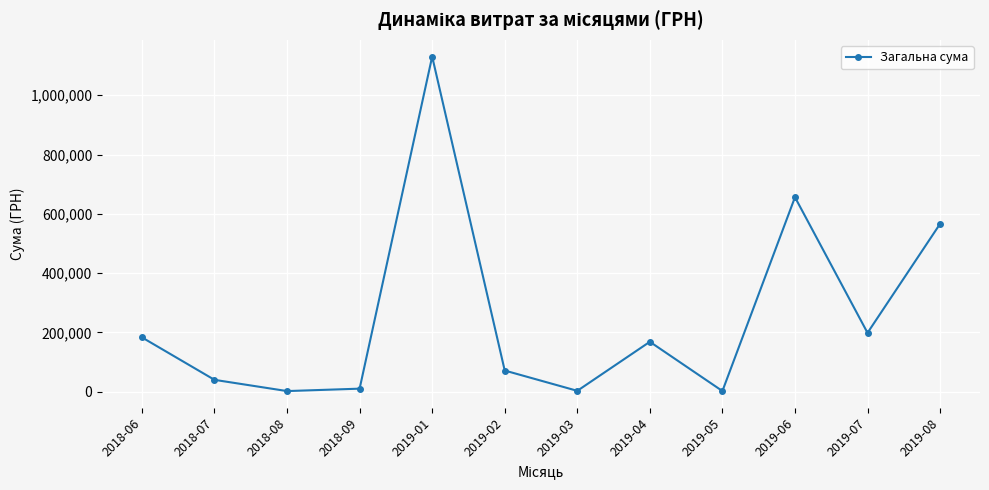

Does the chart have visible grid lines?

Yes